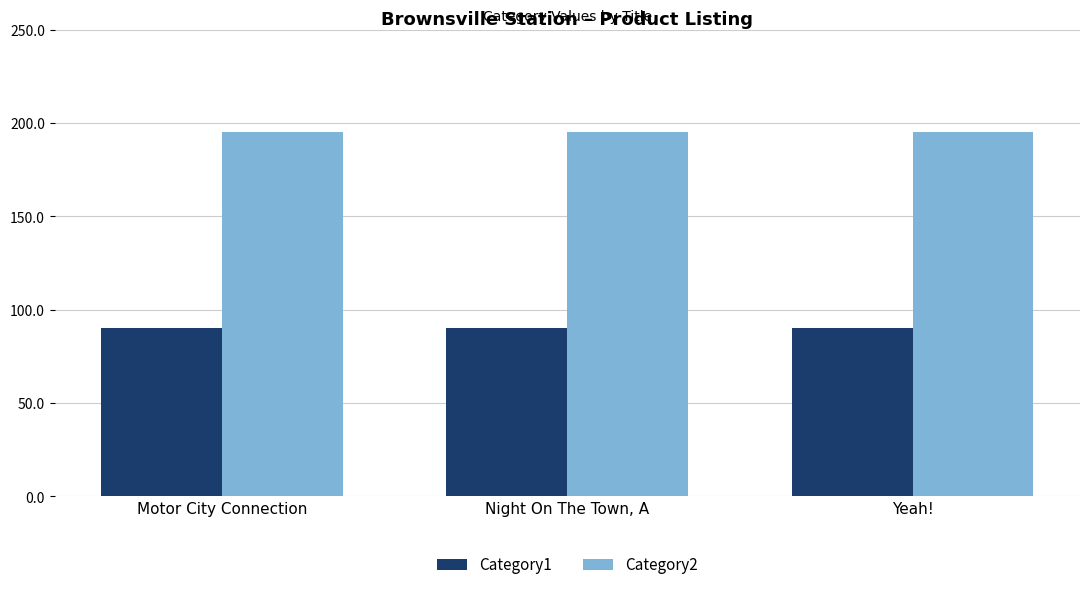

What is the greatest value displayed?

195